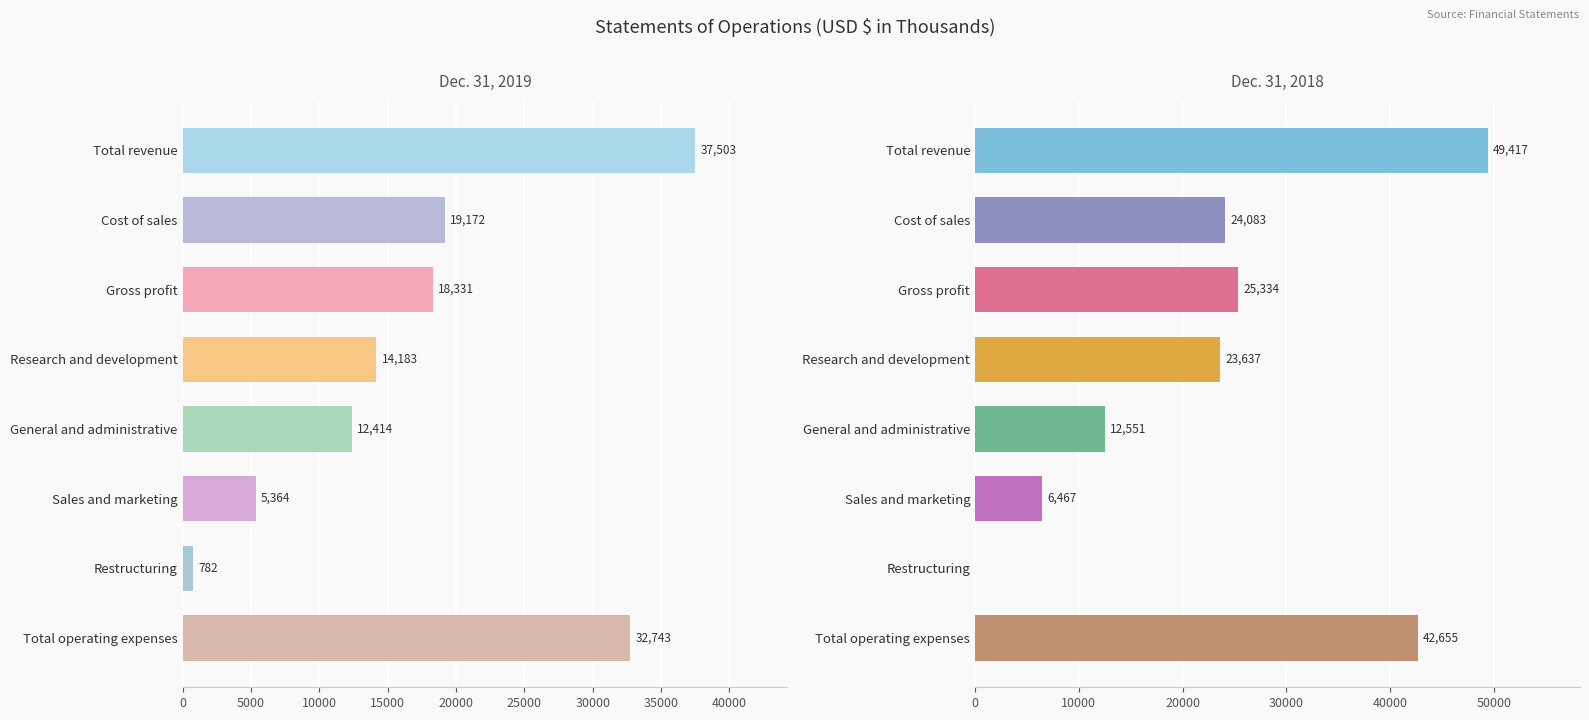

How many groups of bars are there?

8